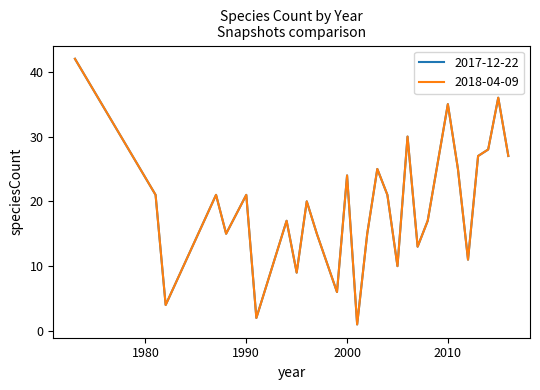

Is this an area chart (filled region under the line)?

No